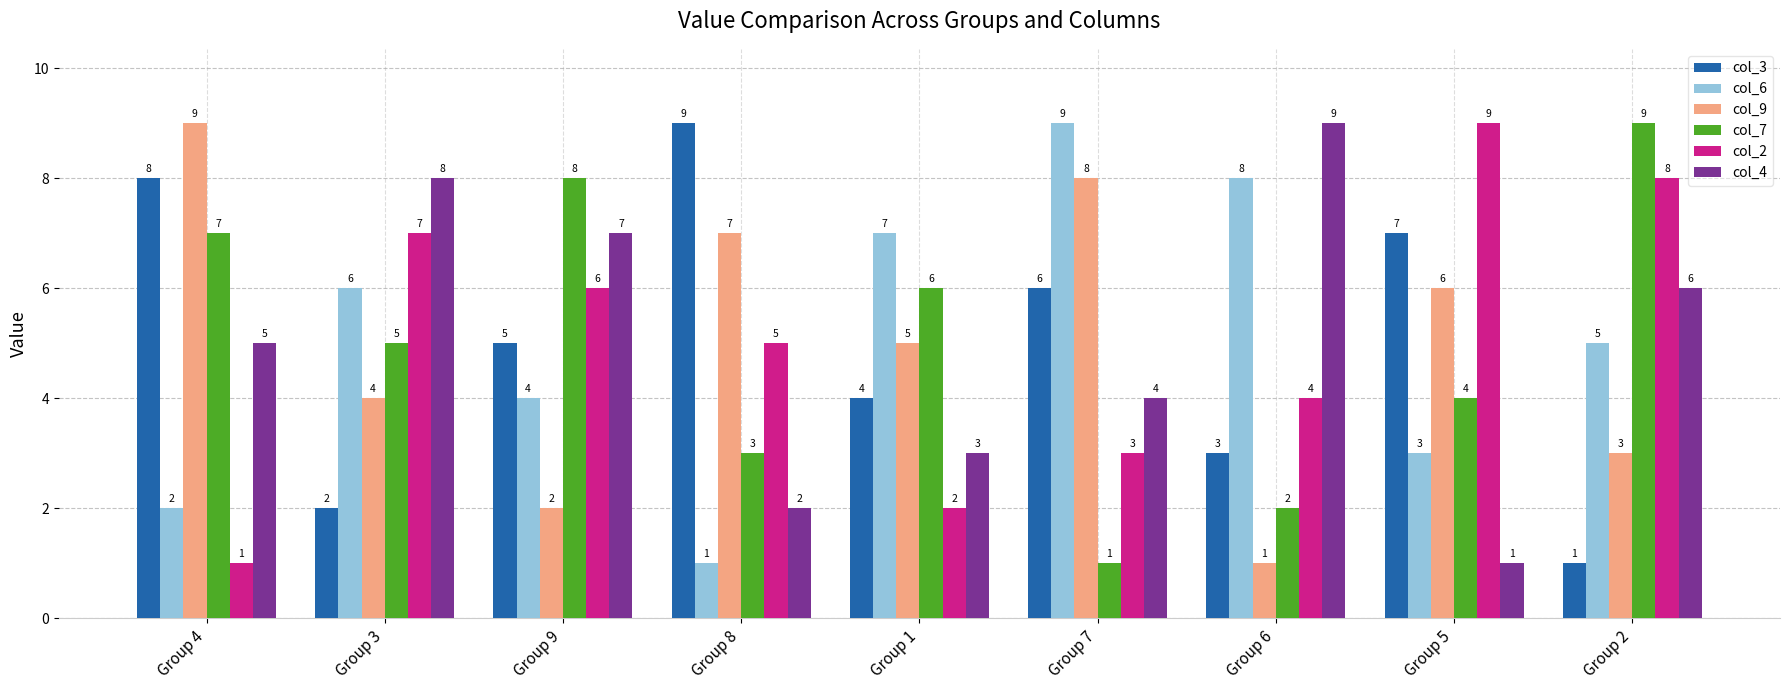

Where is col_6 nearest to the value 5?

Group 2